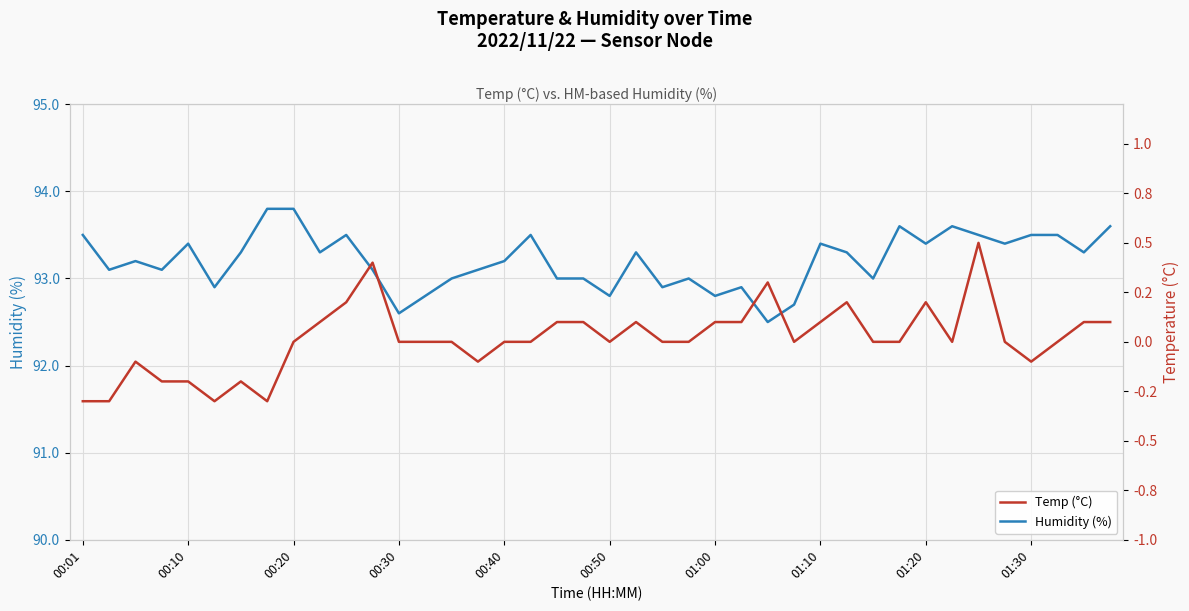

What is the sum of the Temp (°C) values at 13 and 38?

0.1